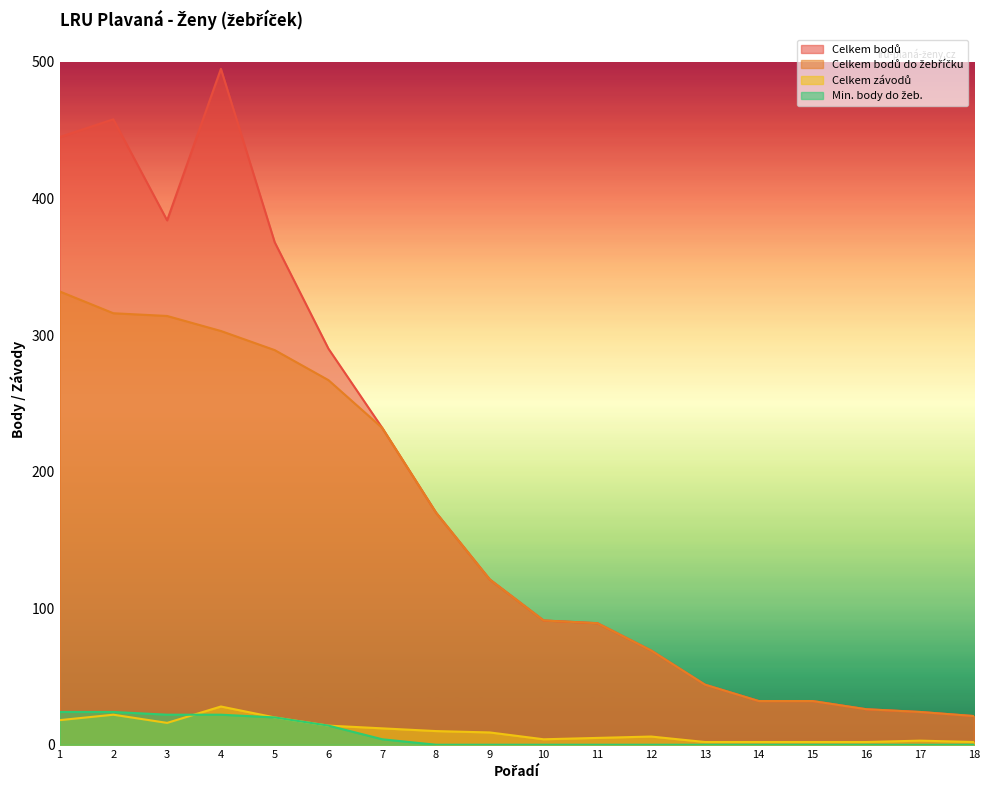

What is the average value of the Celkem bodů series?

188